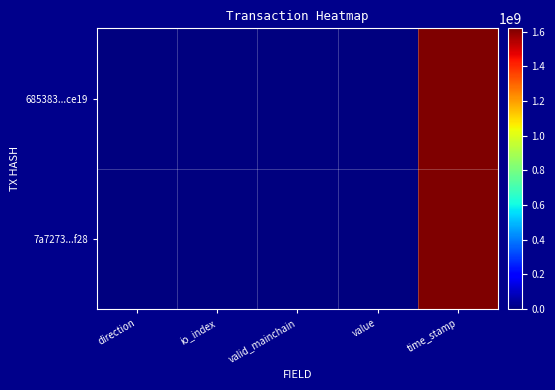

Which category has the highest value across all series?

time_stamp